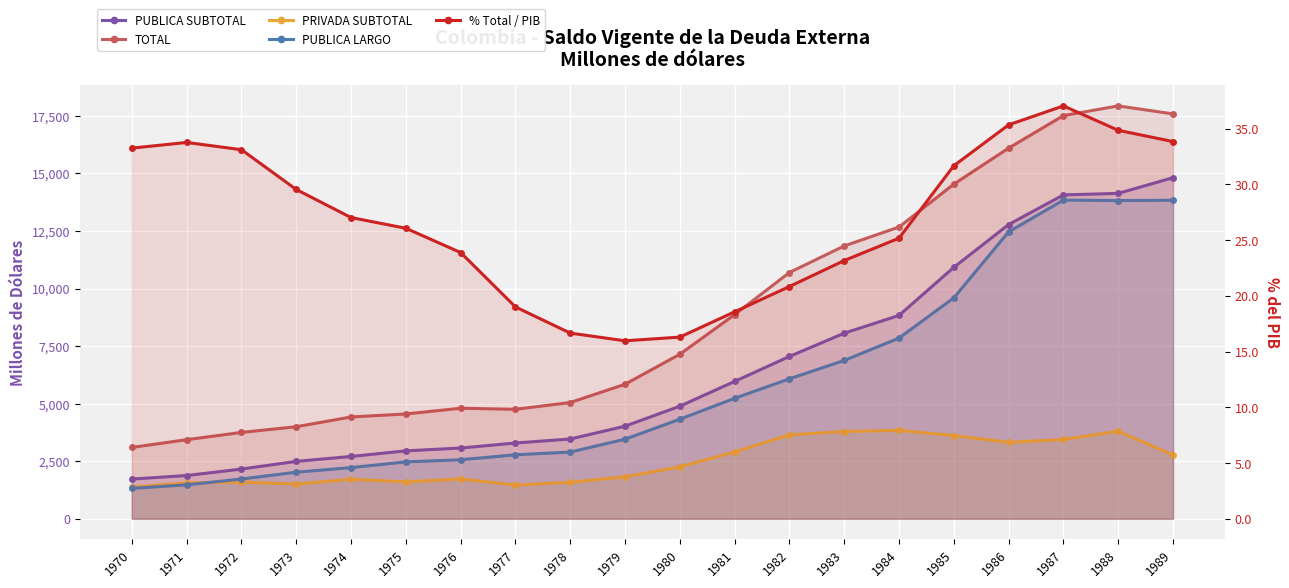

What is the difference between the second highest and second lowest values in the PUBLICA SUBTOTAL series?

12257.3